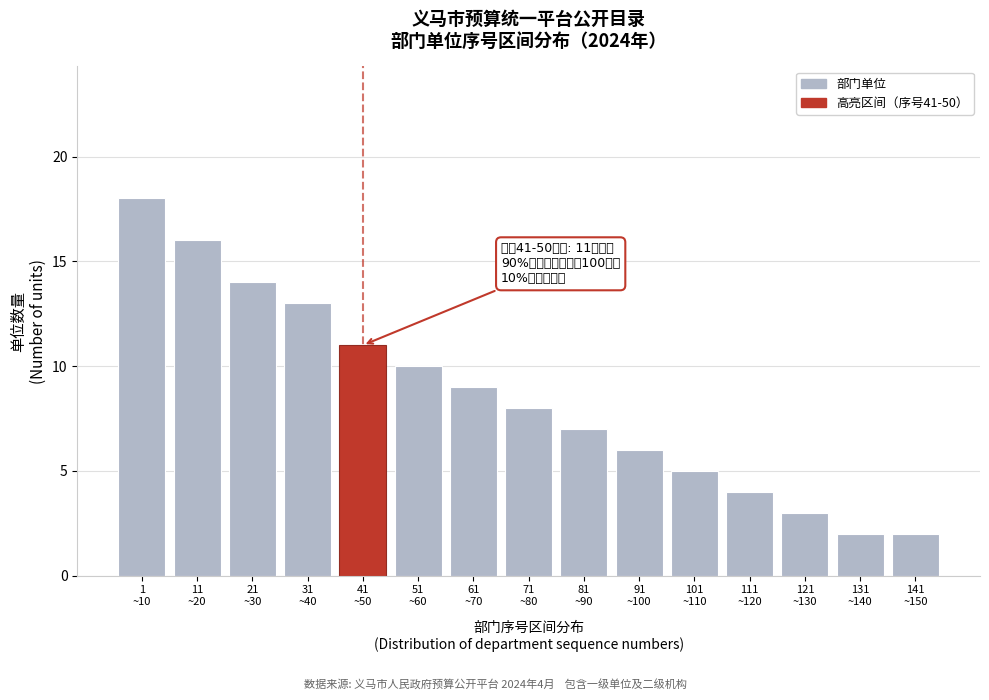

Reading right to left, transcribe all the data shown in this chart.

2	2	3	4	5	6	7	8	9	10	11	13	14	16	18